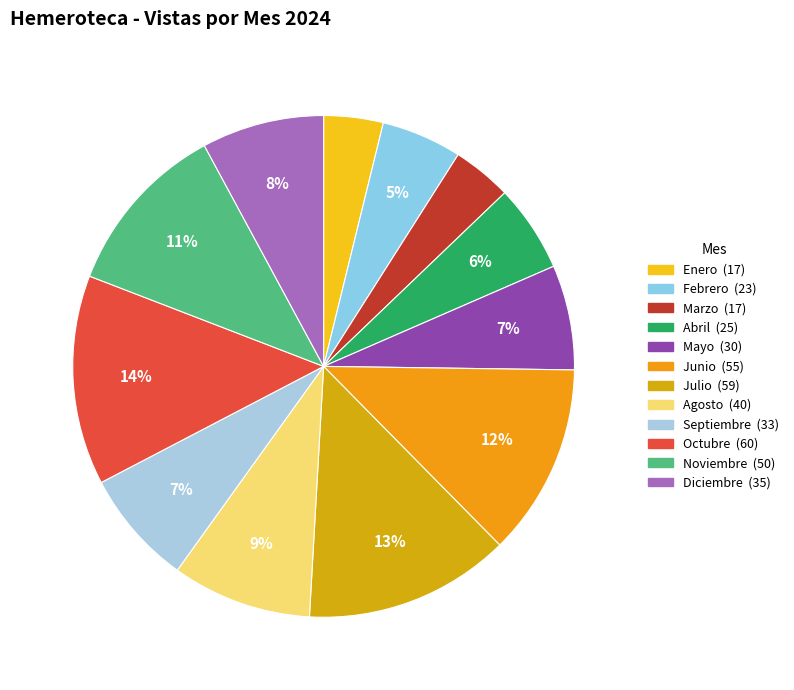

Count the number of slices in the pie.

12